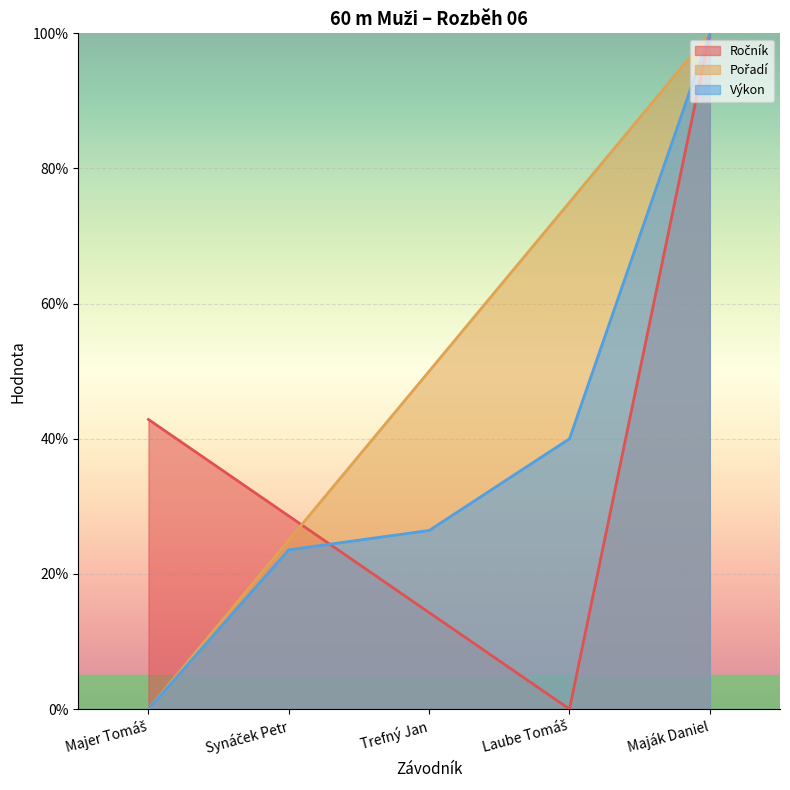

At which category is the sum across all series the highest?

Maják Daniel